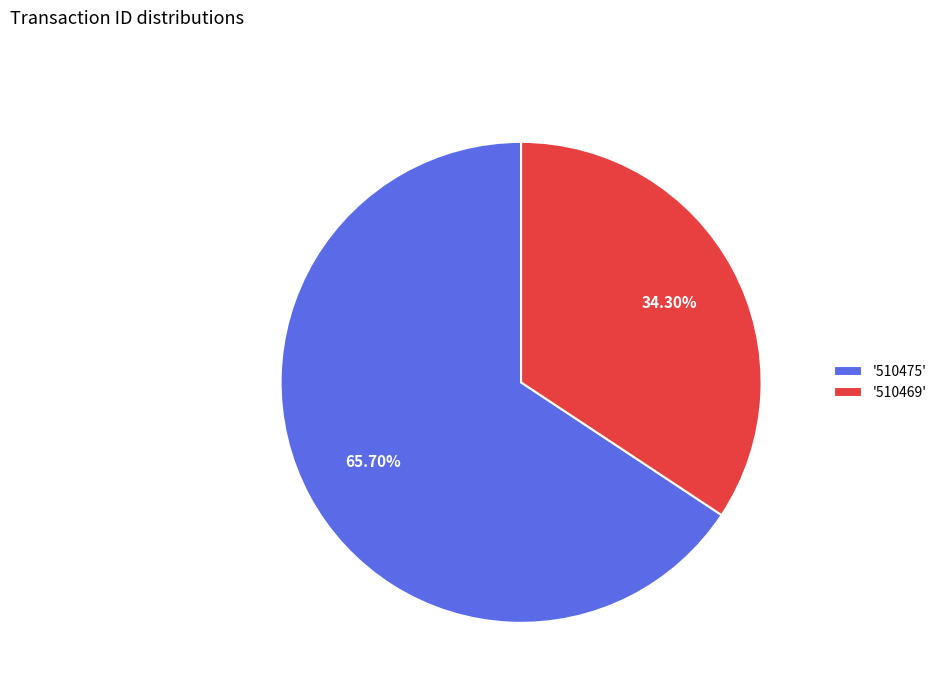

Do '510469' and '510475' together represent more than half of the pie?

Yes